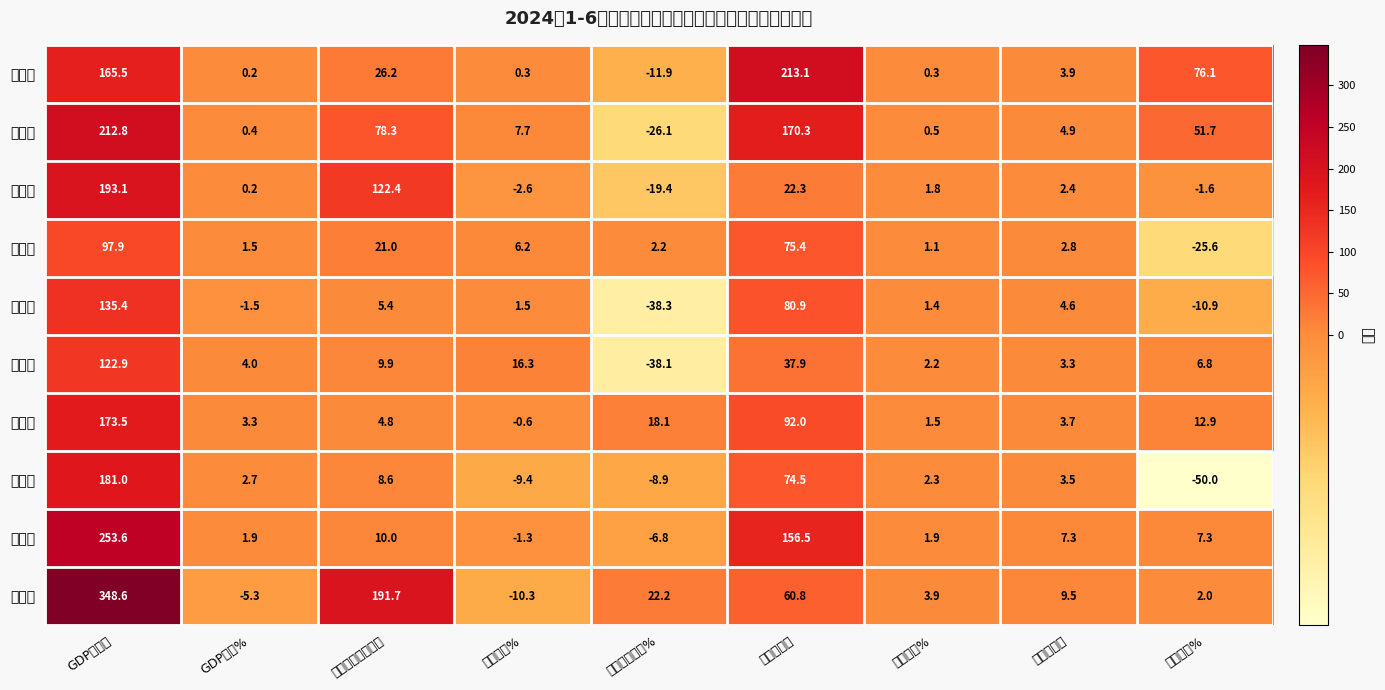

Count the number of categories in the chart.

9